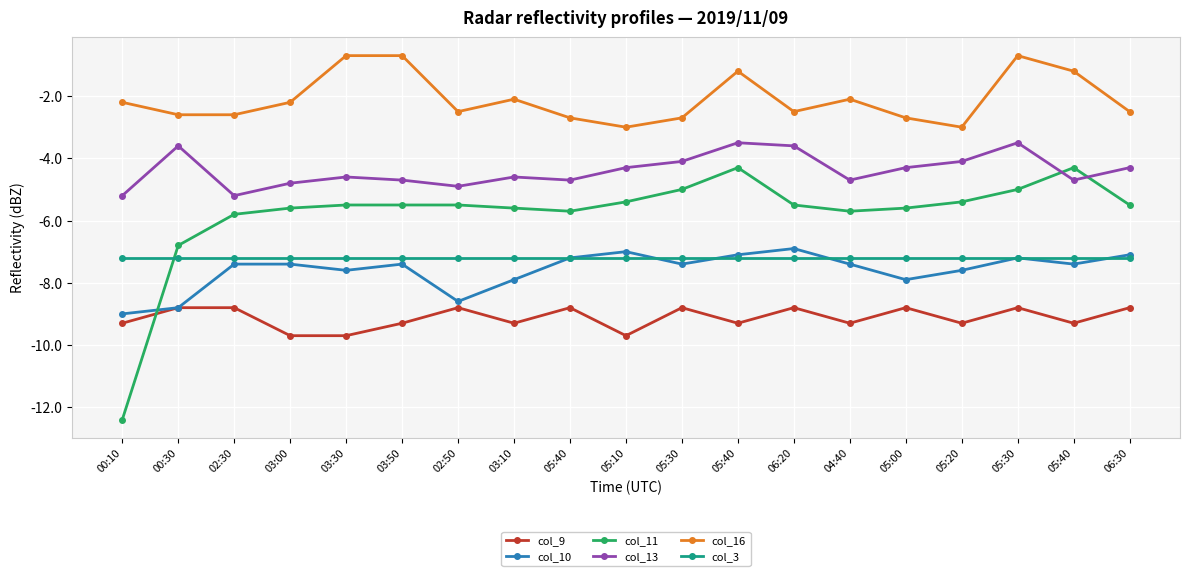

Reading right to left, list all the values displayed in this chart.

col_9: -8.8	-9.3	-8.8	-9.3	-8.8	-9.3	-8.8	-9.3	-8.8	-9.7	-8.8	-9.3	-8.8	-9.3	-9.7	-9.7	-8.8	-8.8	-9.3
col_10: -7.1	-7.4	-7.2	-7.6	-7.9	-7.4	-6.9	-7.1	-7.4	-7.0	-7.2	-7.9	-8.6	-7.4	-7.6	-7.4	-7.4	-8.8	-9.0
col_11: -5.5	-4.3	-5.0	-5.4	-5.6	-5.7	-5.5	-4.3	-5.0	-5.4	-5.7	-5.6	-5.5	-5.5	-5.5	-5.6	-5.8	-6.8	-12.4
col_13: -4.3	-4.7	-3.5	-4.1	-4.3	-4.7	-3.6	-3.5	-4.1	-4.3	-4.7	-4.6	-4.9	-4.7	-4.6	-4.8	-5.2	-3.6	-5.2
col_16: -2.5	-1.2	-0.7	-3.0	-2.7	-2.1	-2.5	-1.2	-2.7	-3.0	-2.7	-2.1	-2.5	-0.7	-0.7	-2.2	-2.6	-2.6	-2.2
col_3: -7.2	-7.2	-7.2	-7.2	-7.2	-7.2	-7.2	-7.2	-7.2	-7.2	-7.2	-7.2	-7.2	-7.2	-7.2	-7.2	-7.2	-7.2	-7.2